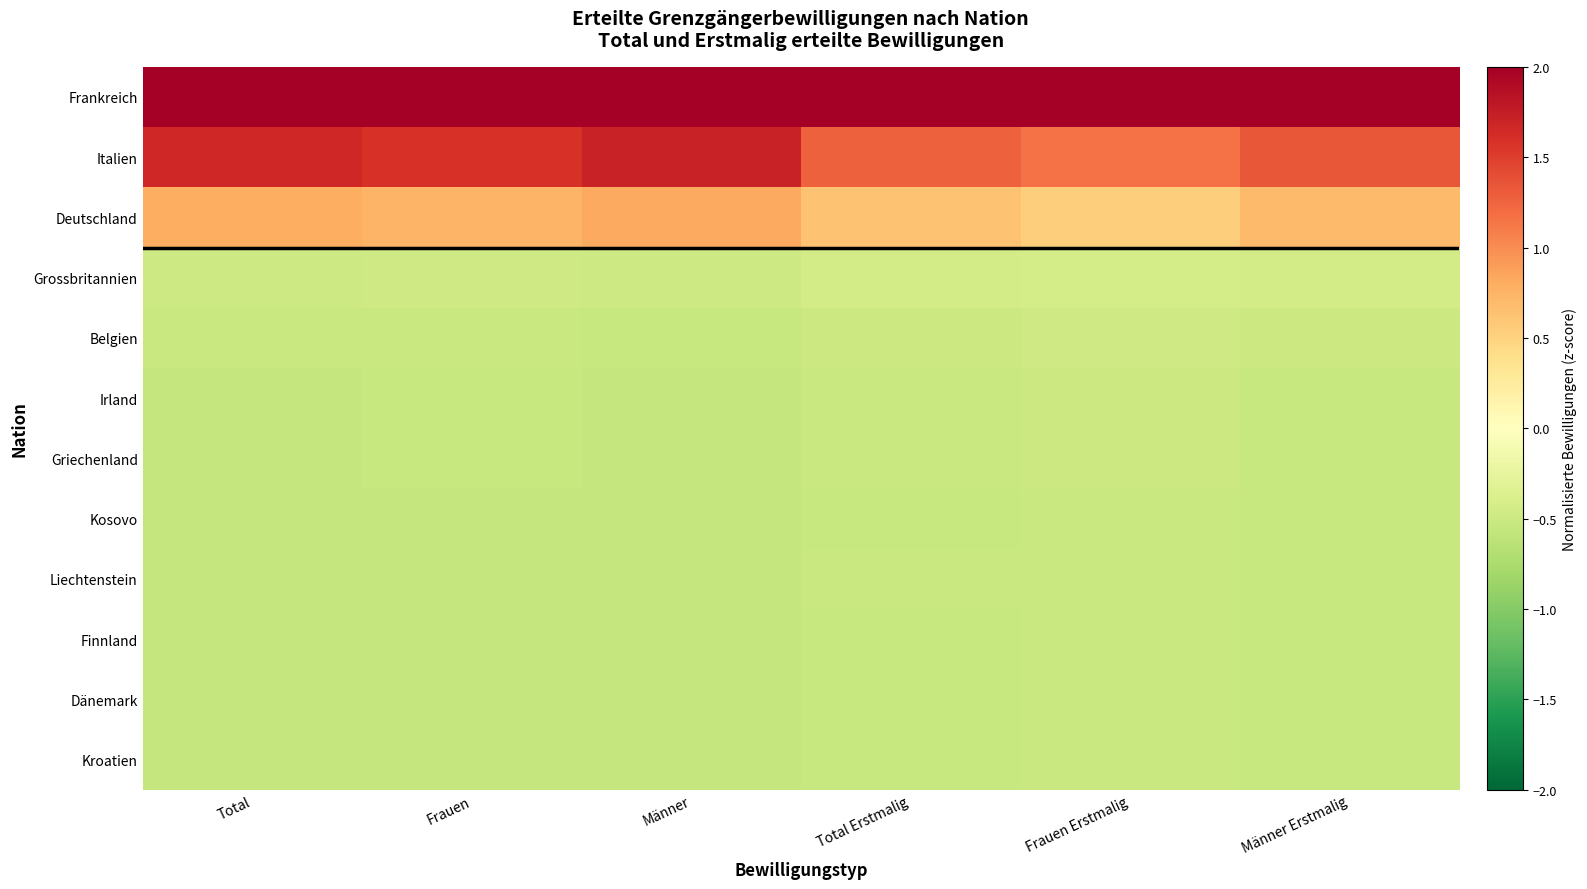

What is the difference between the highest and lowest values at Männer Erstmalig?

3.2